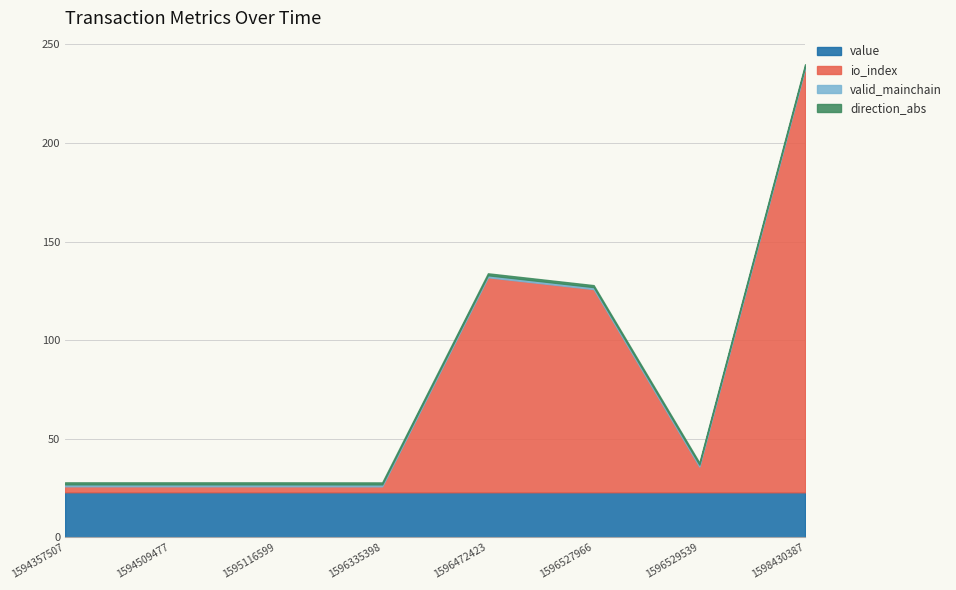

Is the value of io_index at 1594357507 greater than the value of valid_mainchain at 1596335398?

Yes